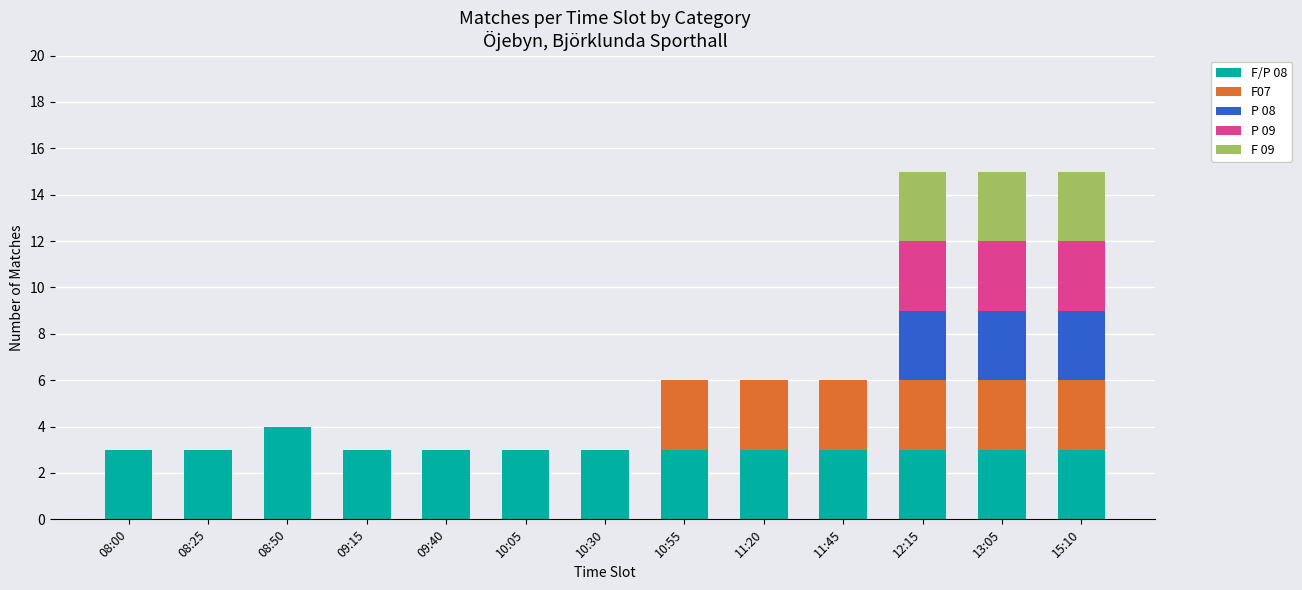

Is it true that F07 equals 3 at 10:55?

True